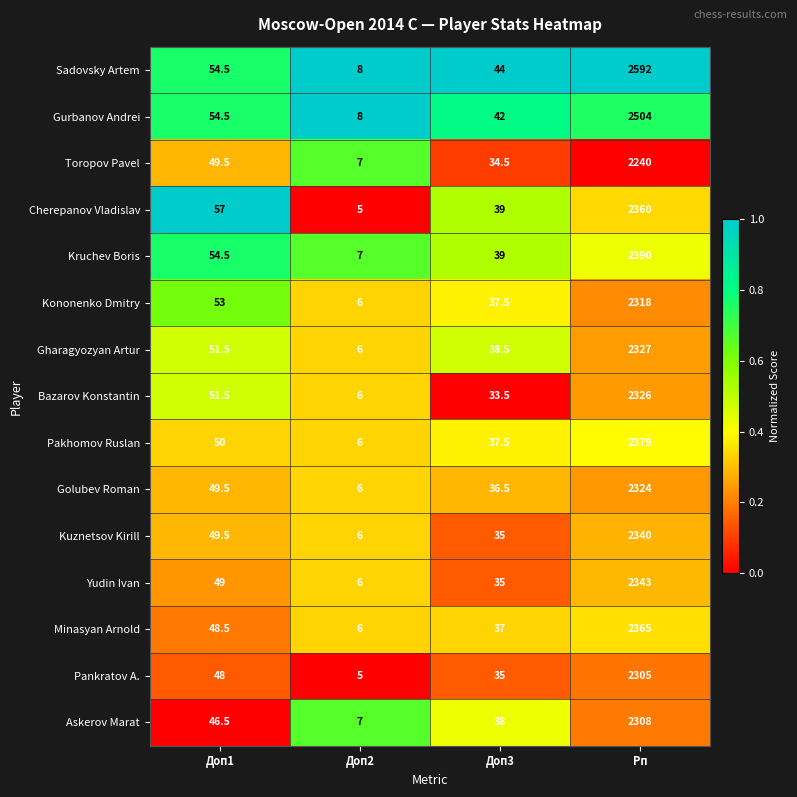

How many series are shown in this chart?

15